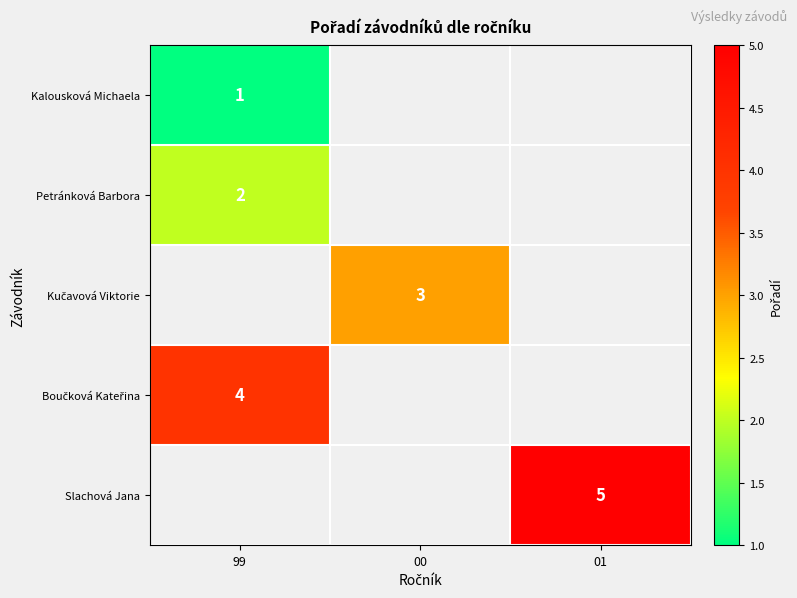

The value of Slachová Jana at 01 is 5. True or false?

True